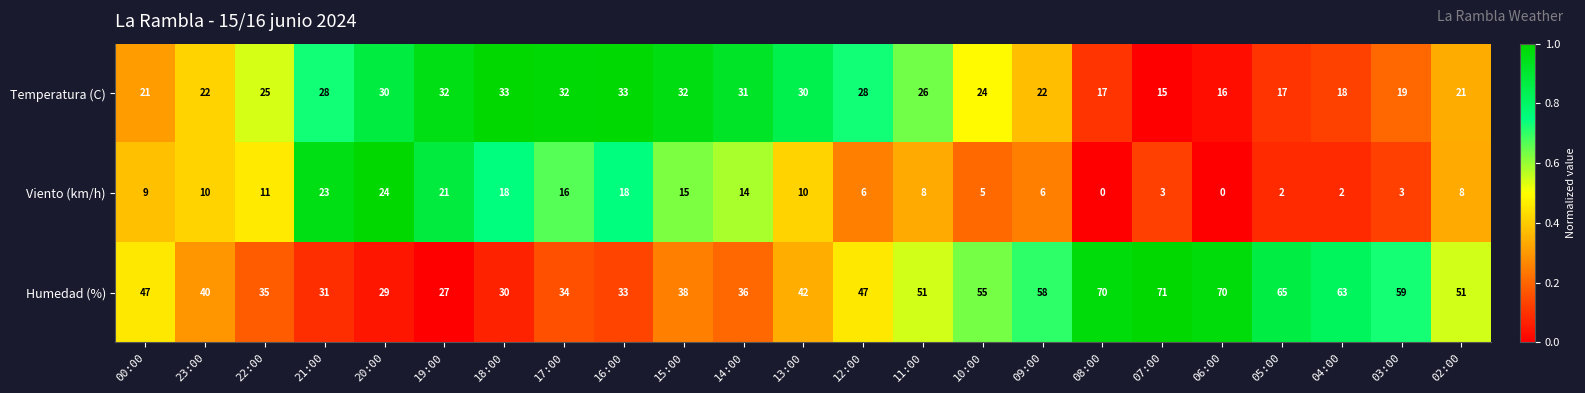

Rank the series by their average value, from highest to lowest.

Humedad (%), Temperatura (C), Viento (km/h)